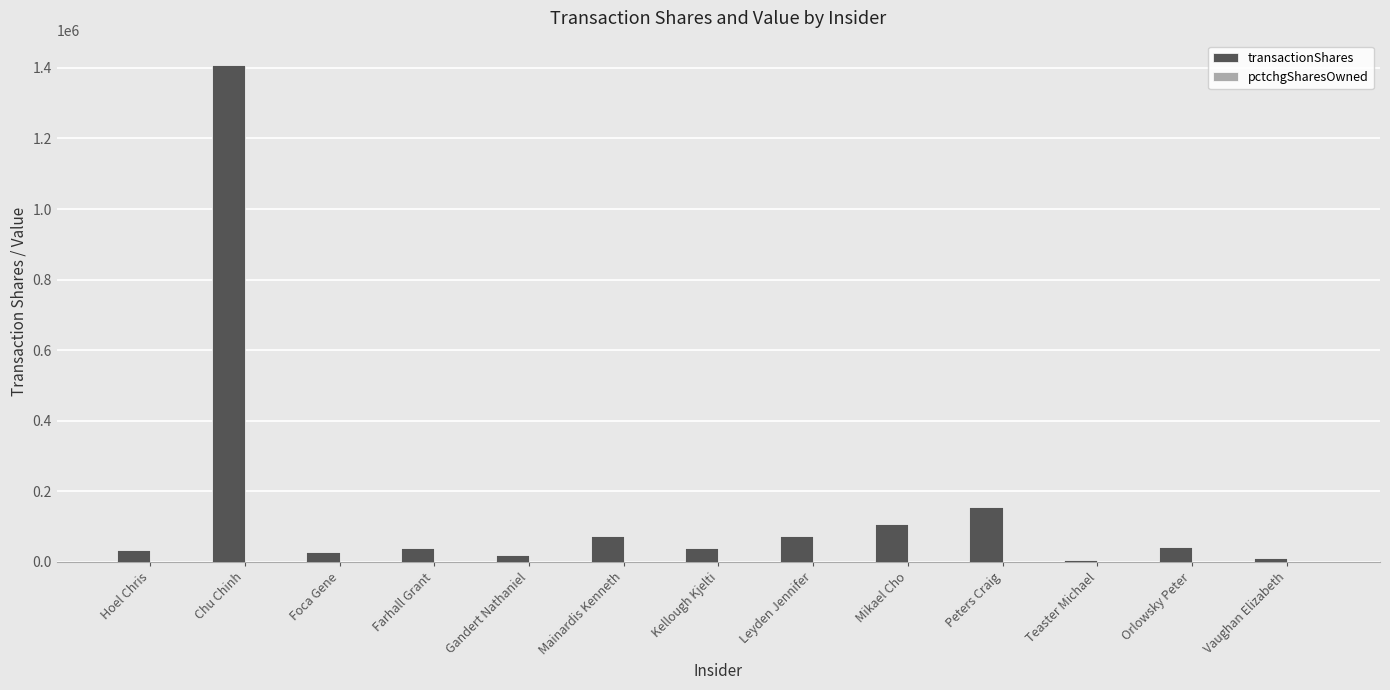

Which series has the largest total across all categories?

transactionShares